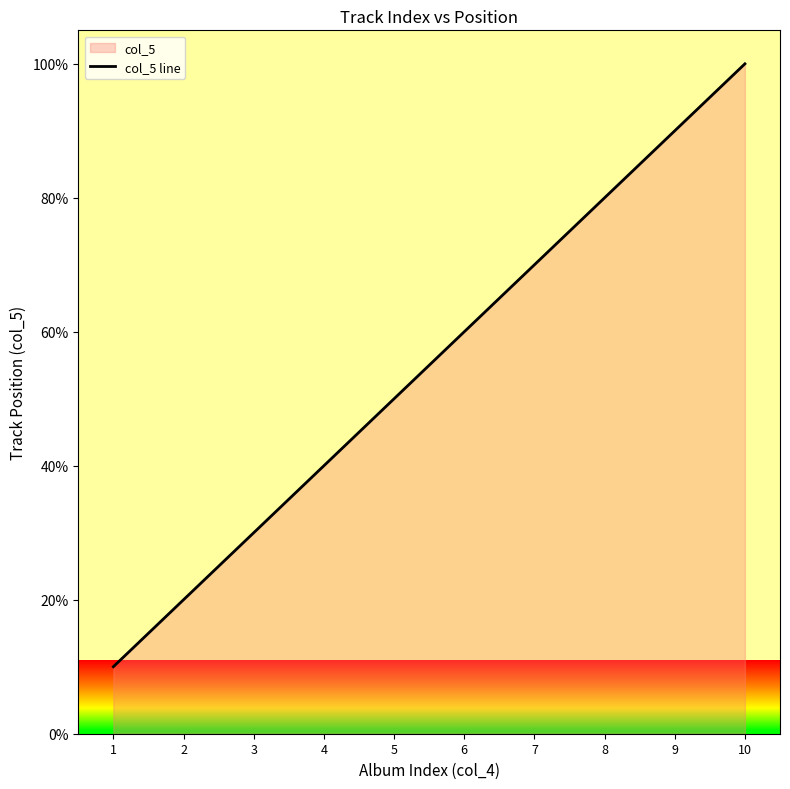

List the labels in order of value, largest first.

10, 9, 8, 7, 6, 5, 4, 3, 2, 1